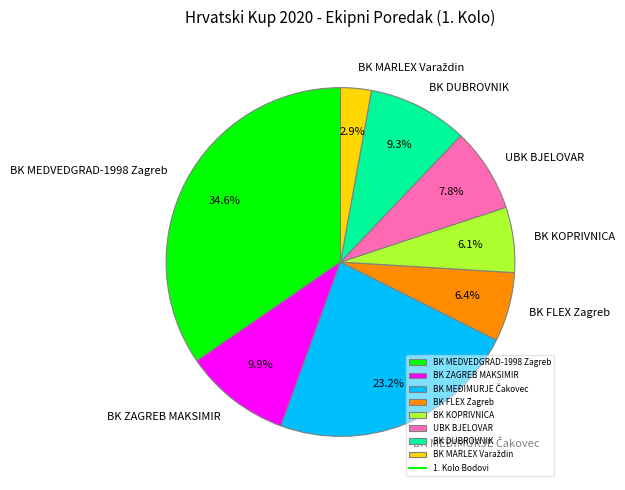

Is it true that UBK BJELOVAR is 1% of the pie?

False